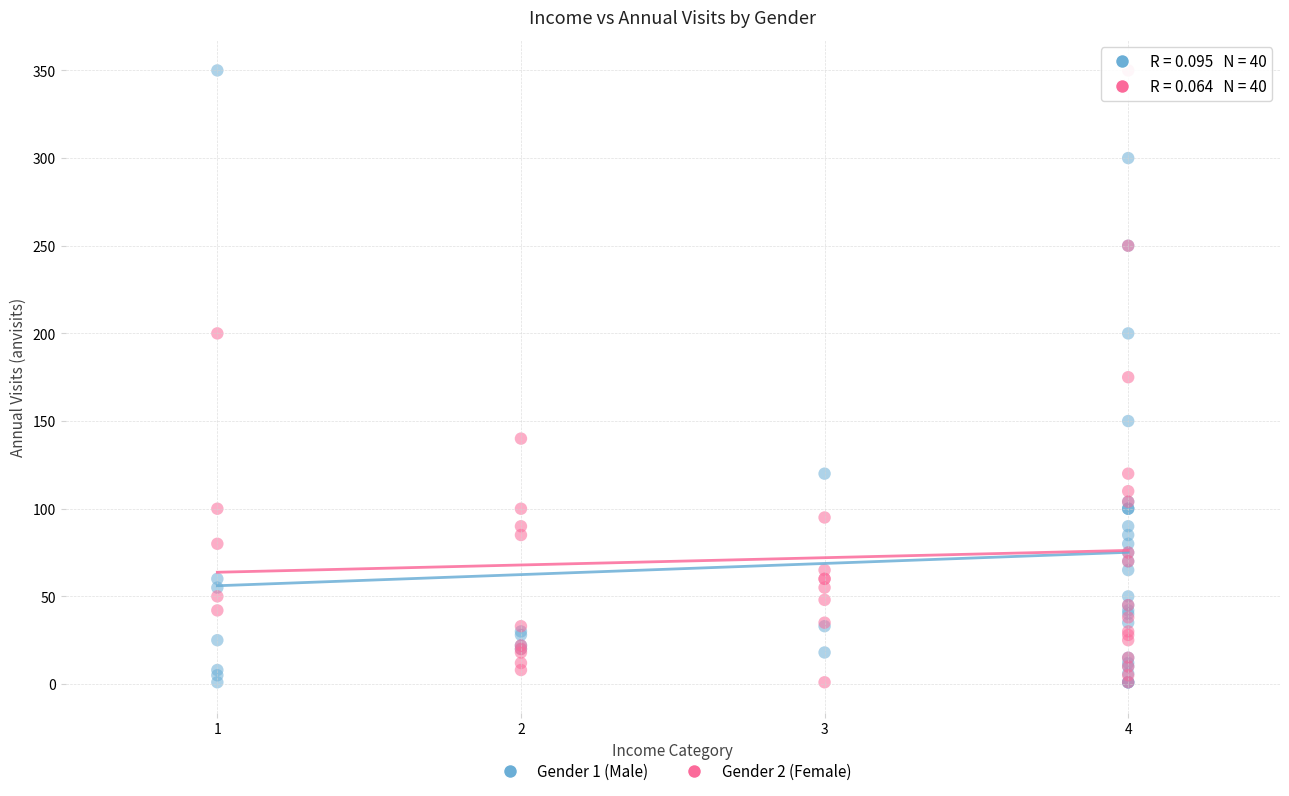

What are all the series names shown in the legend?

Gender 1 (Male), Gender 2 (Female)